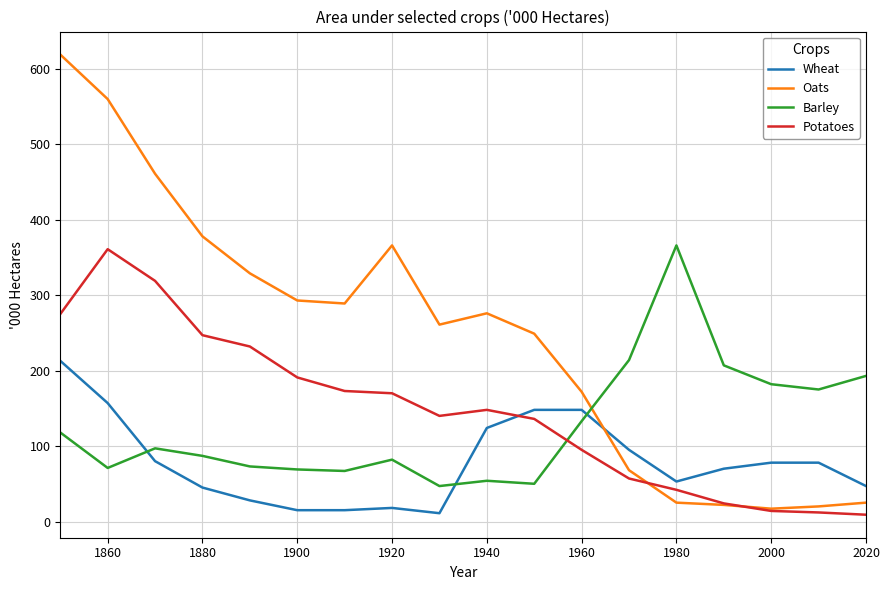

Does the chart display data point markers on the line(s)?

No